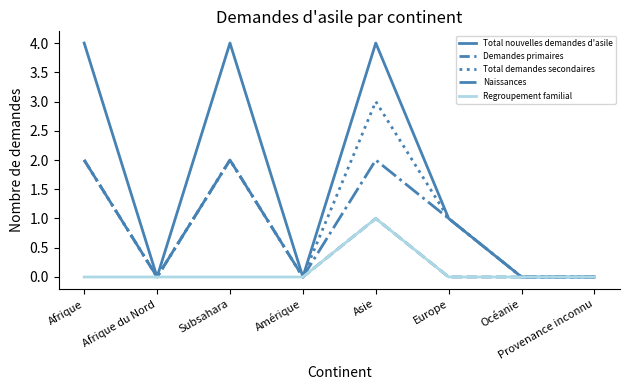

Reading right to left, transcribe all the data shown in this chart.

Total nouvelles demandes d'asile: Provenance inconnu=0	Océanie=0	Europe=1	Asie=4	Amérique=0	Subsahara=4	Afrique du Nord=0	Afrique=4
Demandes primaires: Provenance inconnu=0	Océanie=0	Europe=0	Asie=1	Amérique=0	Subsahara=2	Afrique du Nord=0	Afrique=2
Total demandes secondaires: Provenance inconnu=0	Océanie=0	Europe=1	Asie=3	Amérique=0	Subsahara=2	Afrique du Nord=0	Afrique=2
Naissances: Provenance inconnu=0	Océanie=0	Europe=1	Asie=2	Amérique=0	Subsahara=2	Afrique du Nord=0	Afrique=2
Regroupement familial: Provenance inconnu=0	Océanie=0	Europe=0	Asie=1	Amérique=0	Subsahara=0	Afrique du Nord=0	Afrique=0